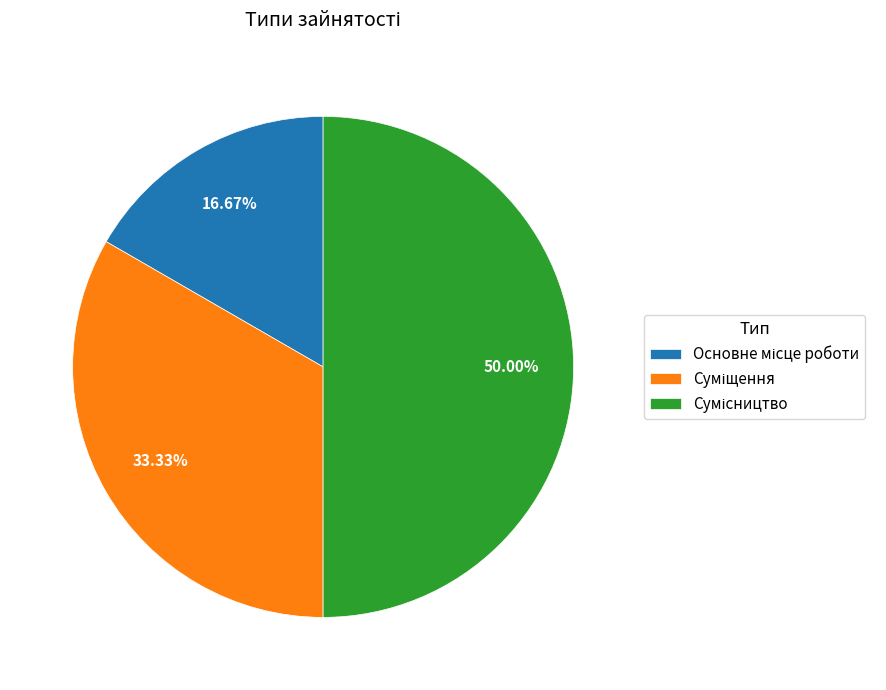

To the nearest percent, what is the difference between the largest and smallest slice percentages?

33%